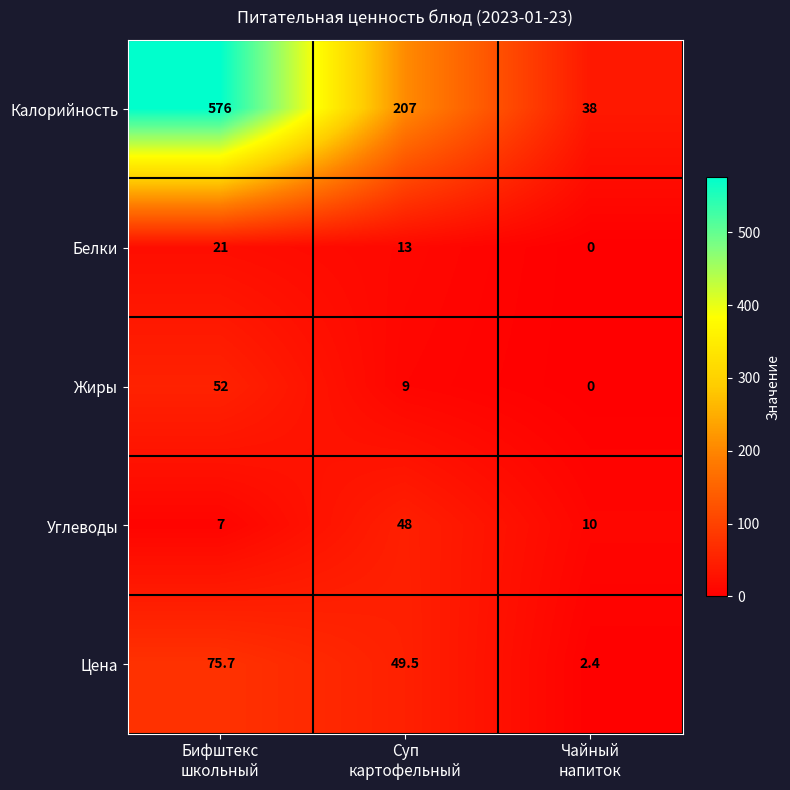

What is the sum of all Углеводы values?

65.0